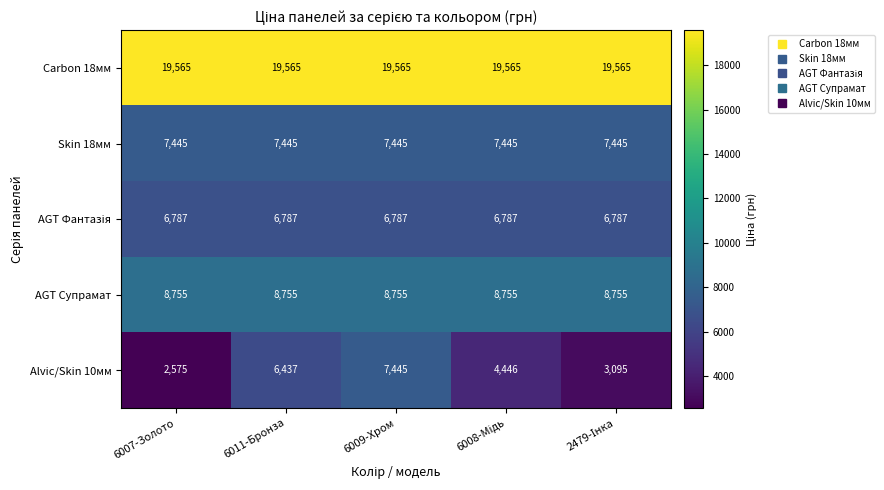

What is the total value across all series at 6009-Хром?

49997